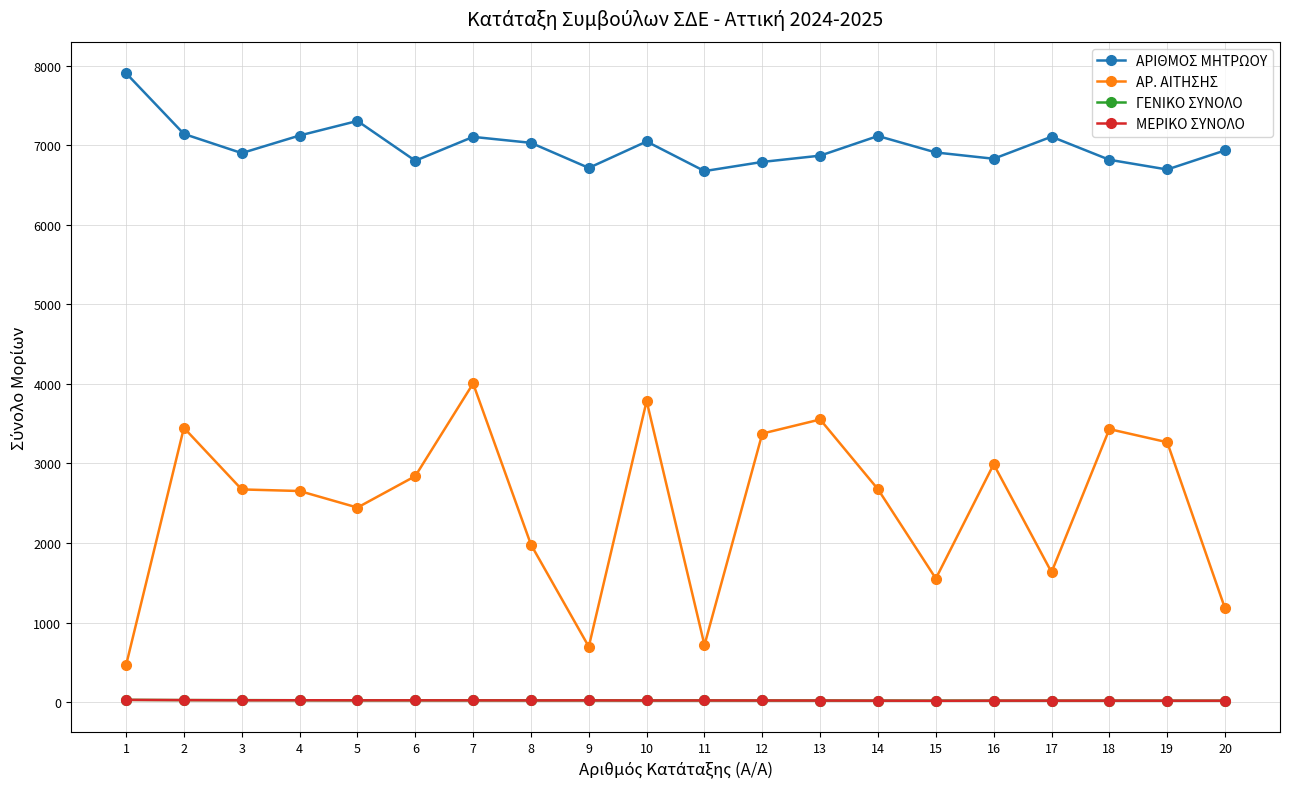

Read the ΑΡΙΘΜΟΣ ΜΗΤΡΩΟΥ value at 15.

6908.0